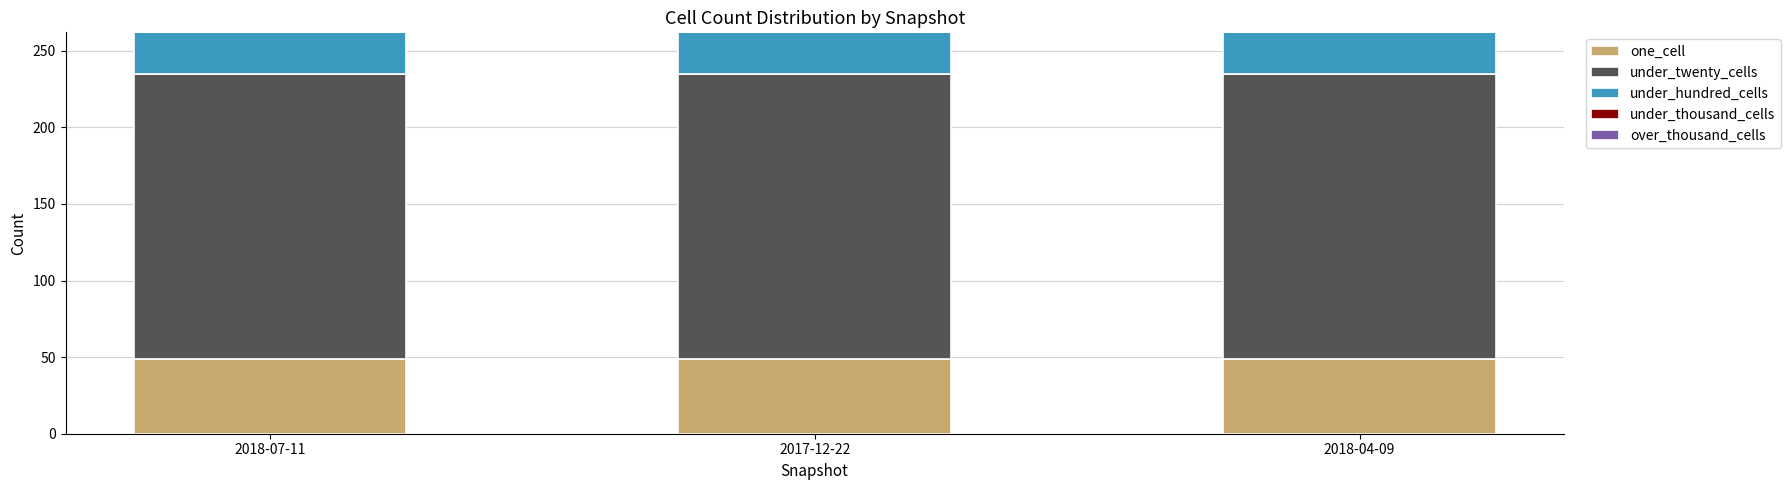

What is the lowest value of the one_cell series?

49